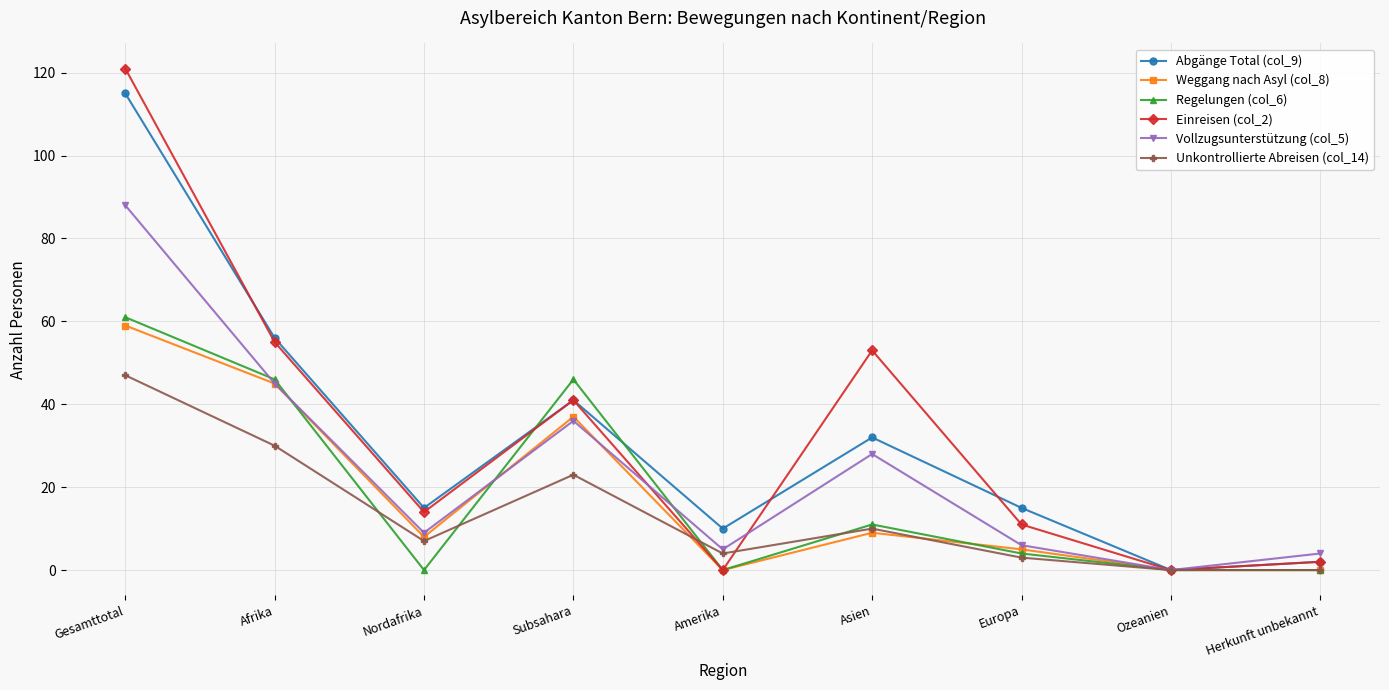

What is the label of the 6th point from the left?

Asien